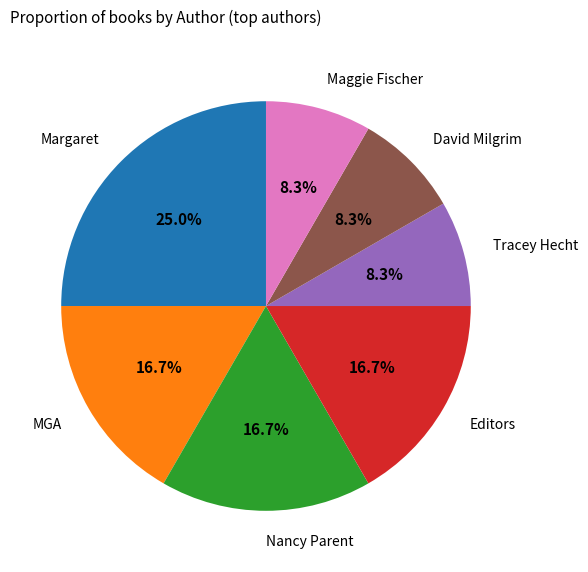

Is there any slice that represents more than half of the pie?

No